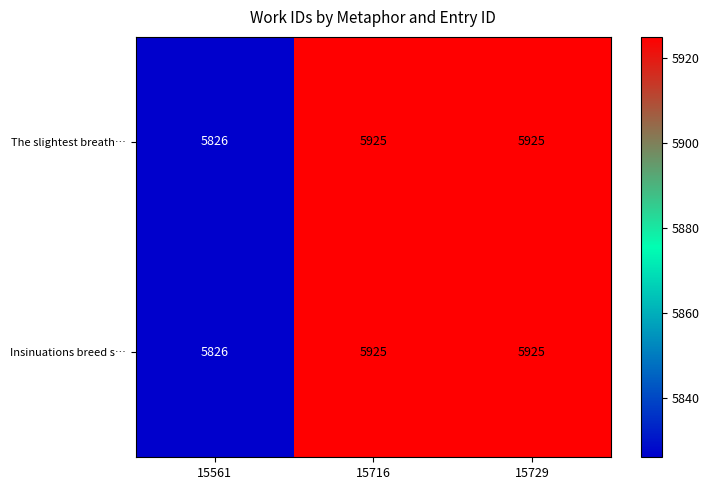

Which label corresponds to the smallest value in the chart?

15561